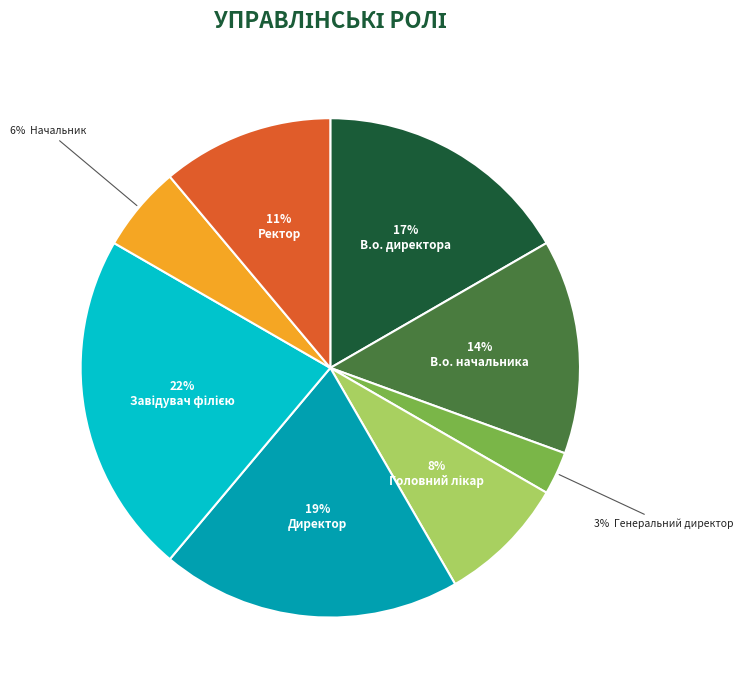

Is there any slice that represents more than half of the pie?

No